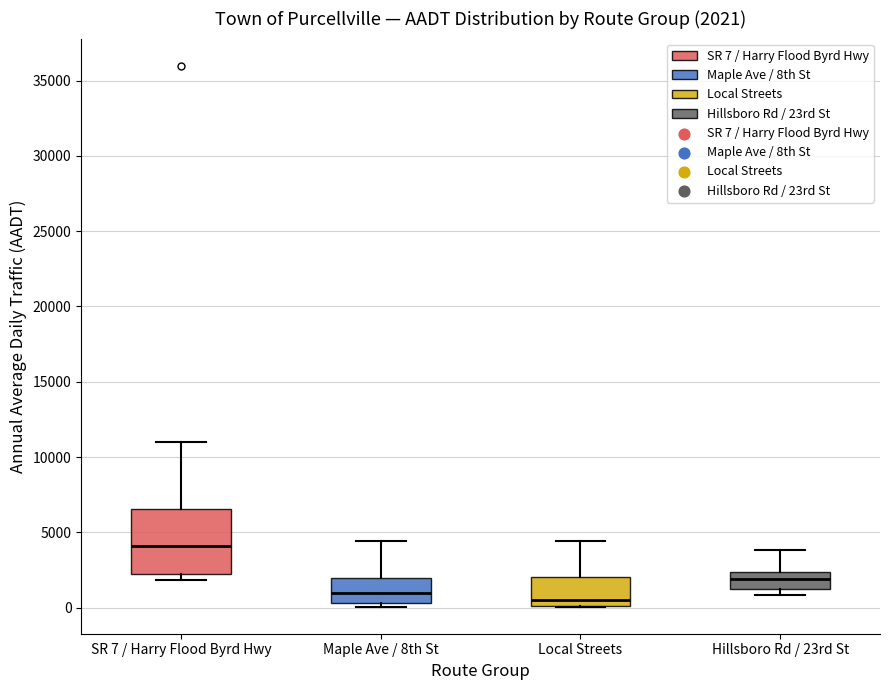

Comparing the boxes themselves (not the whiskers), which one is the tallest?

SR 7 / Harry Flood Byrd Hwy